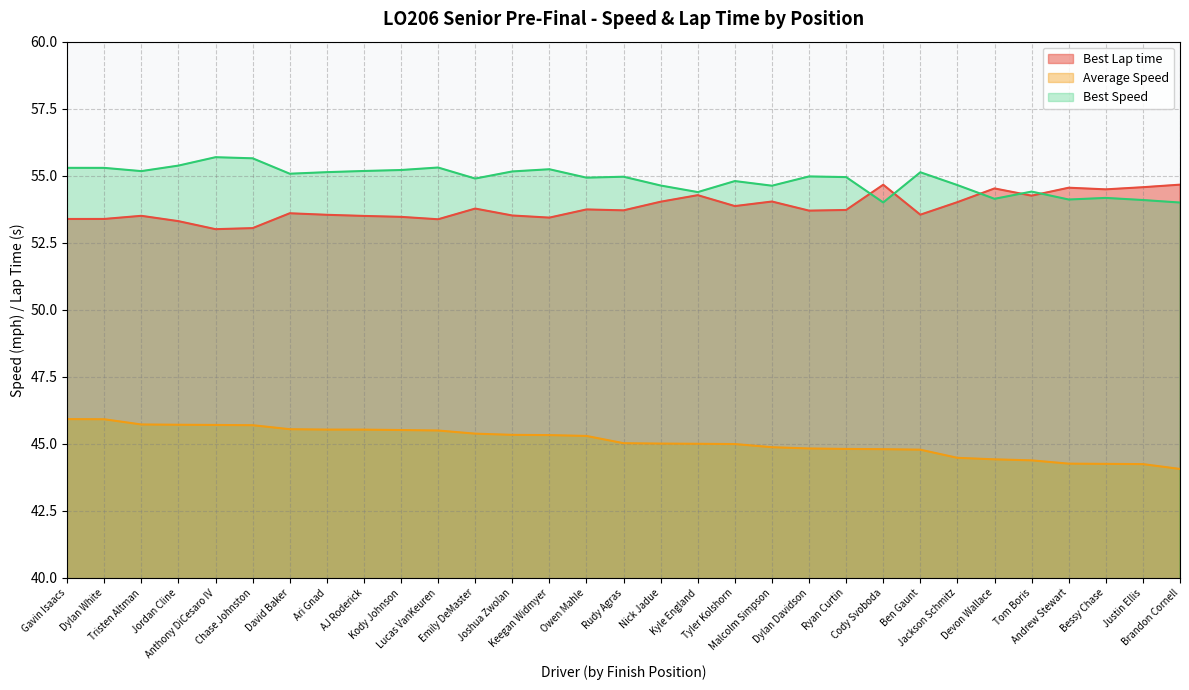

What is the sum of the Average Speed values at Justin Ellis and Tom Boris?

88.6